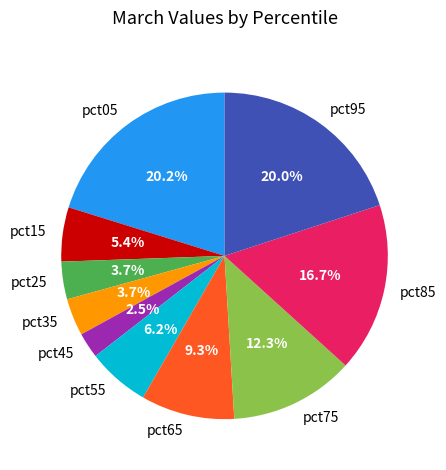

What is the smallest slice in the pie chart?

pct45